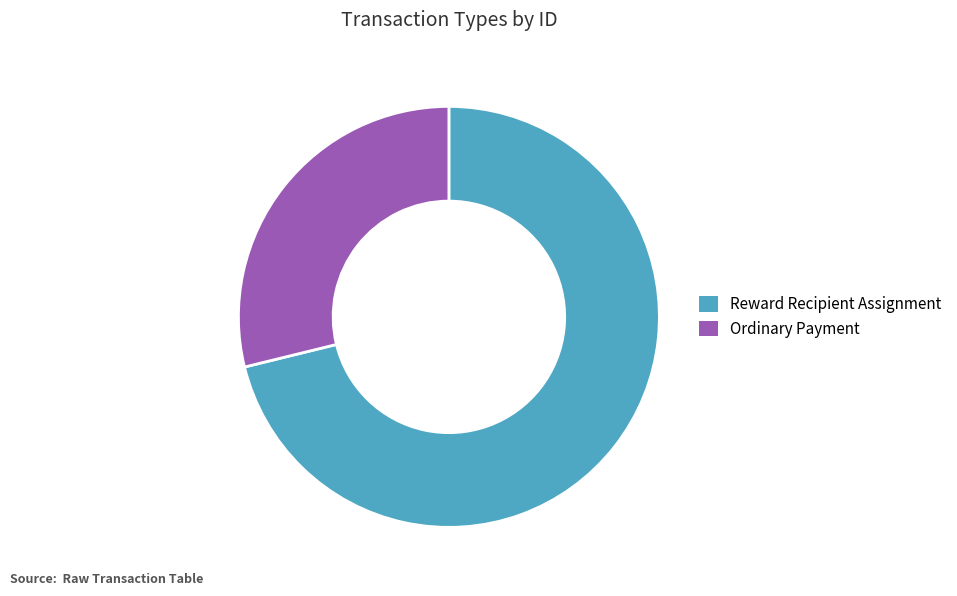

Is it true that Reward Recipient Assignment is 71% of the pie?

True